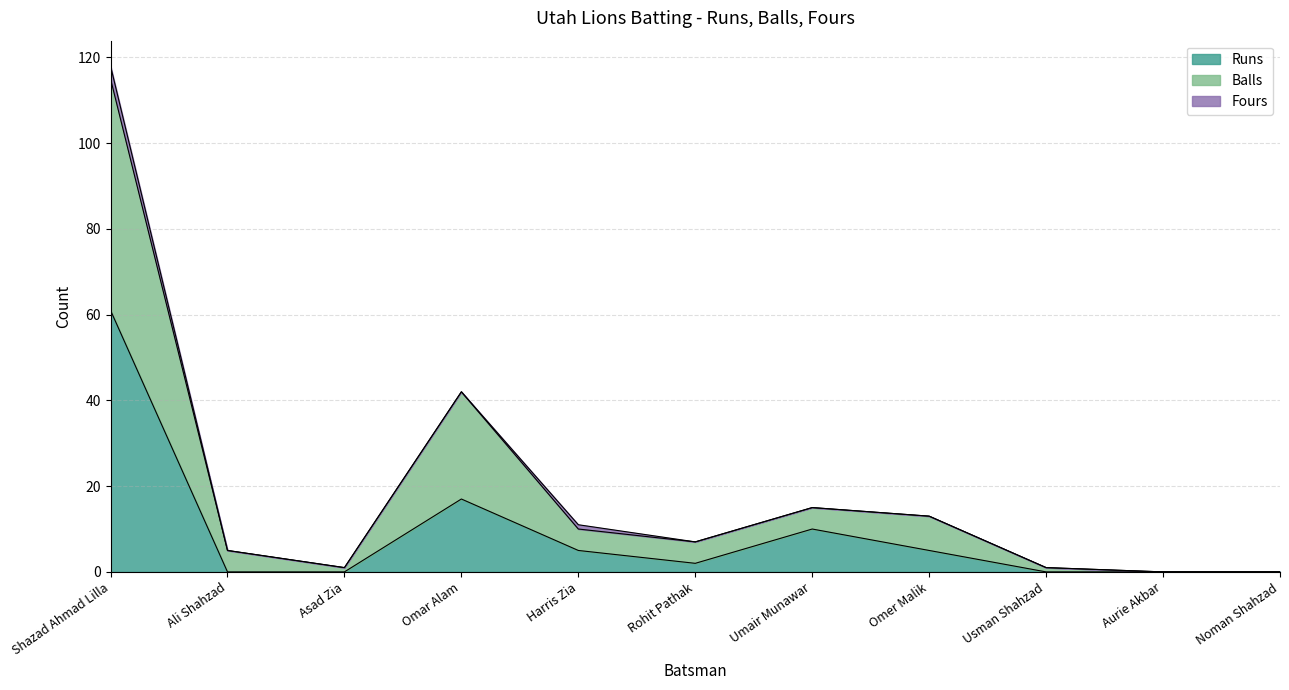

At which label does Balls reach its minimum?

Aurie Akbar